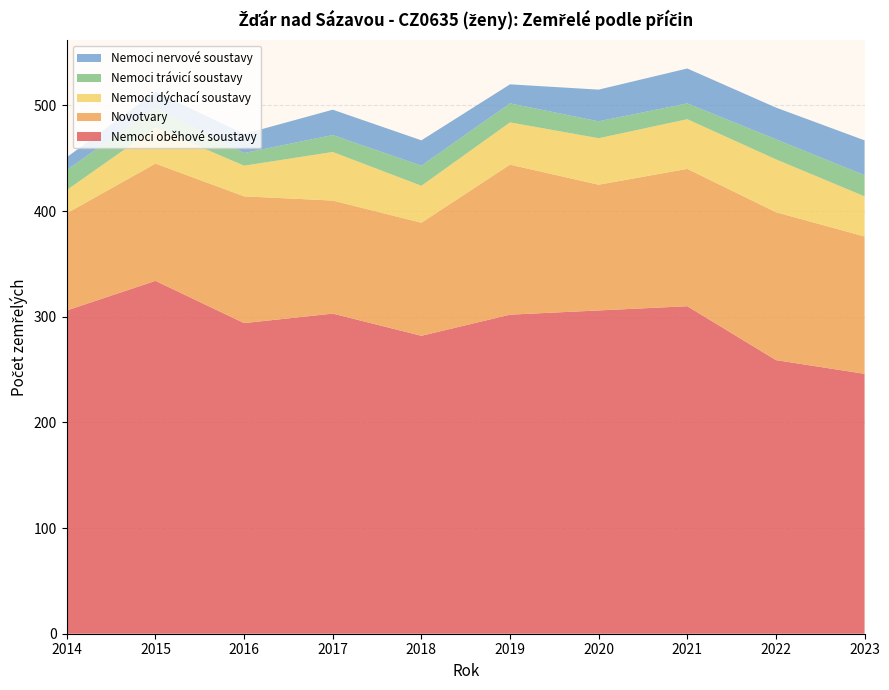

Reading right to left, what are all the values shown in this chart?

Nemoci oběhové soustavy: 246	259	310	306	302	282	303	294	334	306
Novotvary: 130	140	130	119	142	107	107	120	111	92
Nemoci dýchací soustavy: 38	50	47	44	40	35	46	29	34	22
Nemoci trávicí soustavy: 20	19	15	16	18	19	16	12	19	19
Nemoci nervové soustavy: 33	30	33	30	18	24	24	18	15	12